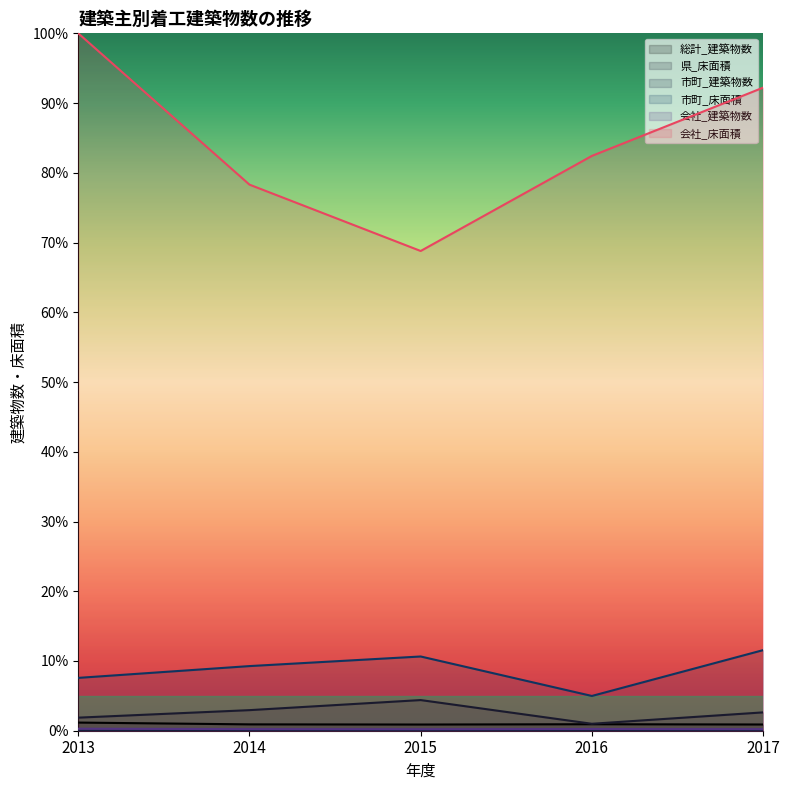

The value of 会社_床面積 at 2017 is 53.5. True or false?

False